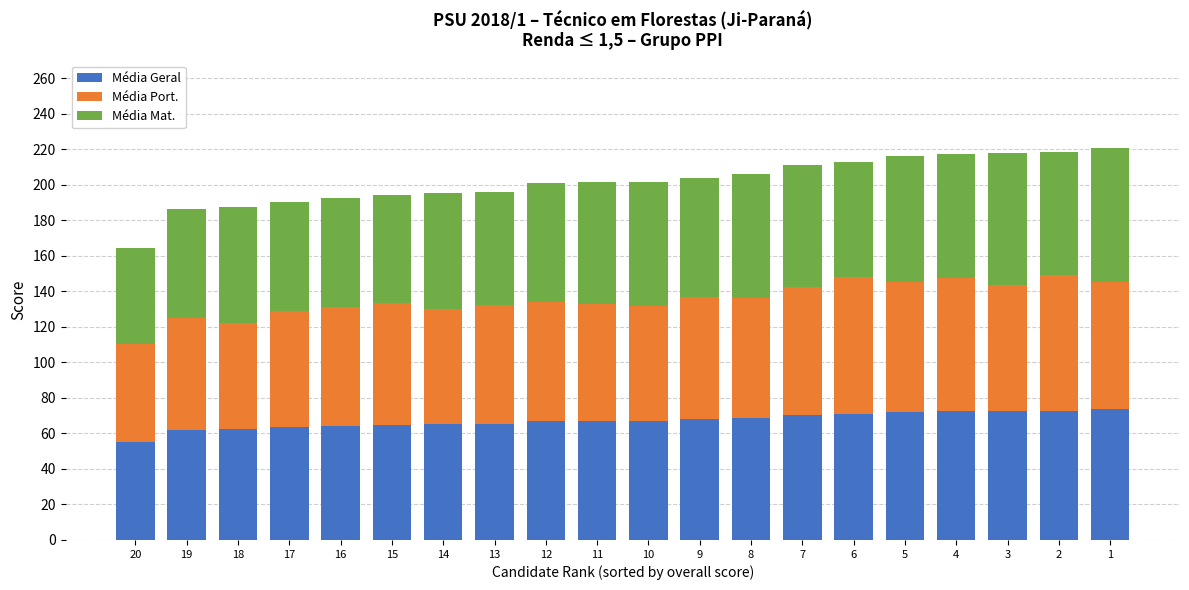

What is the total value across all series at 3?

217.6